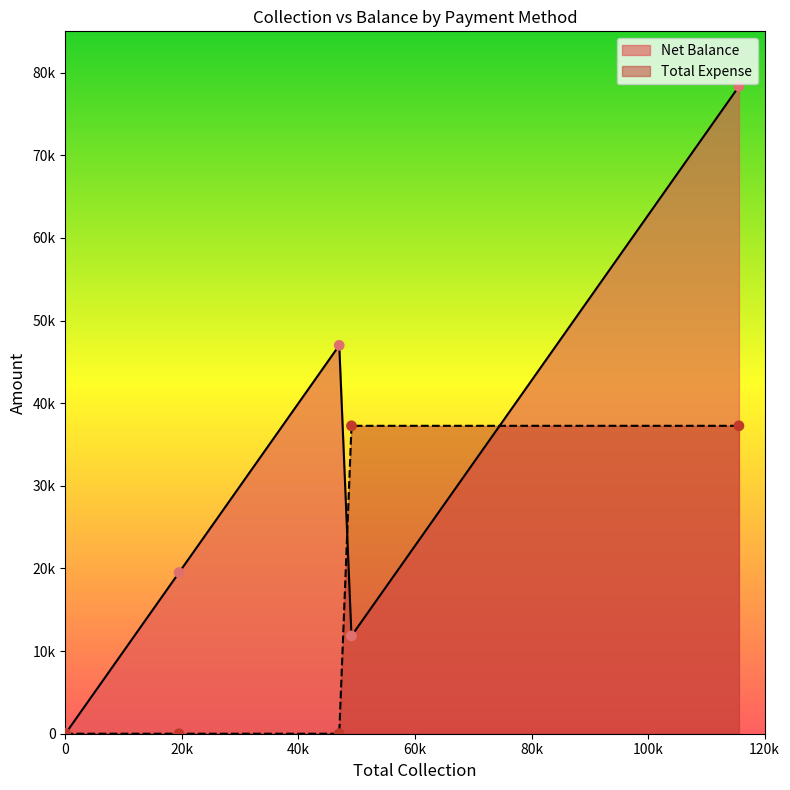

Which series contains the highest Y value?

Net Balance